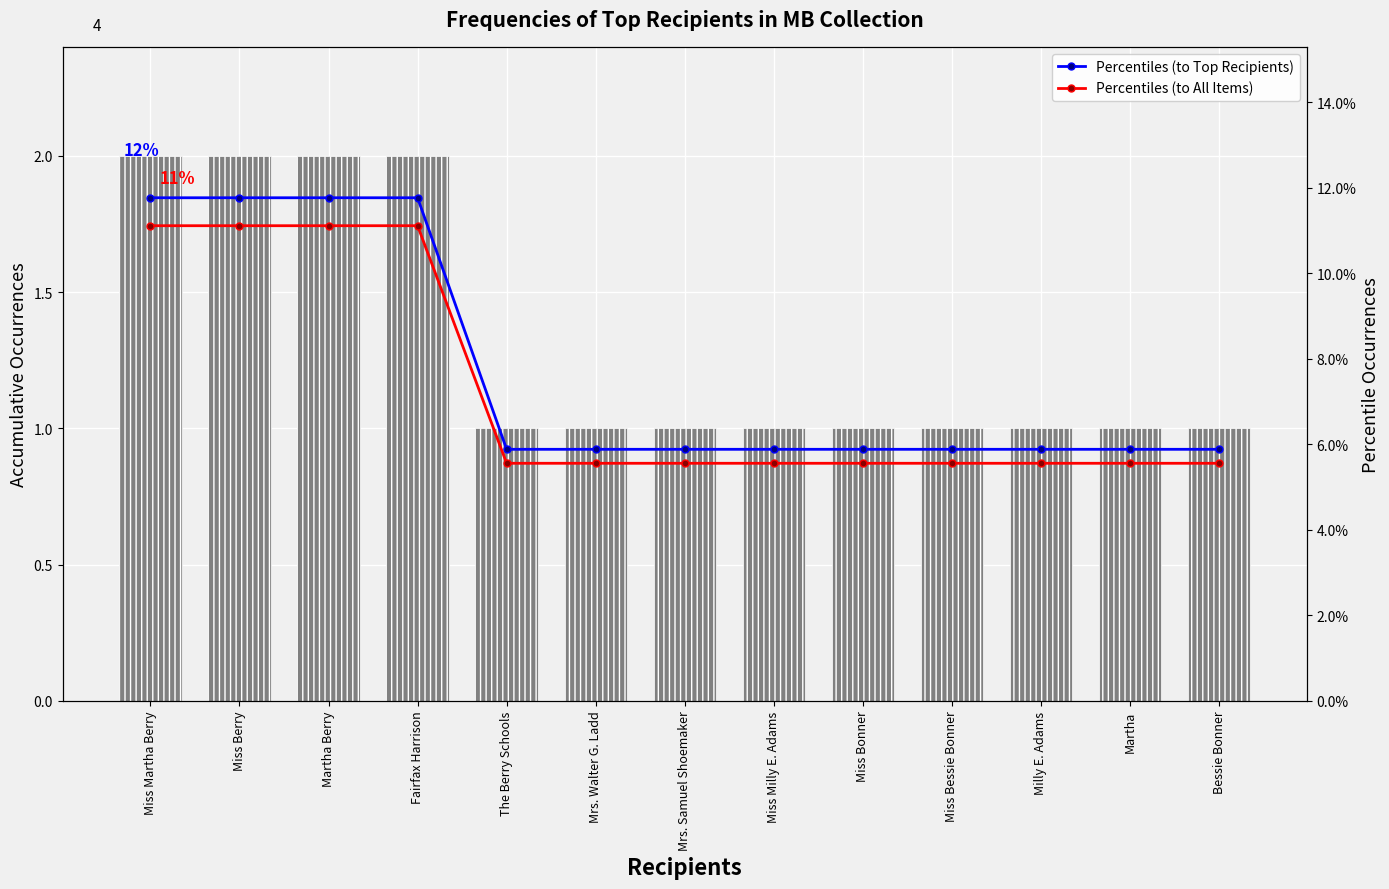

Count the number of data series in this chart.

3